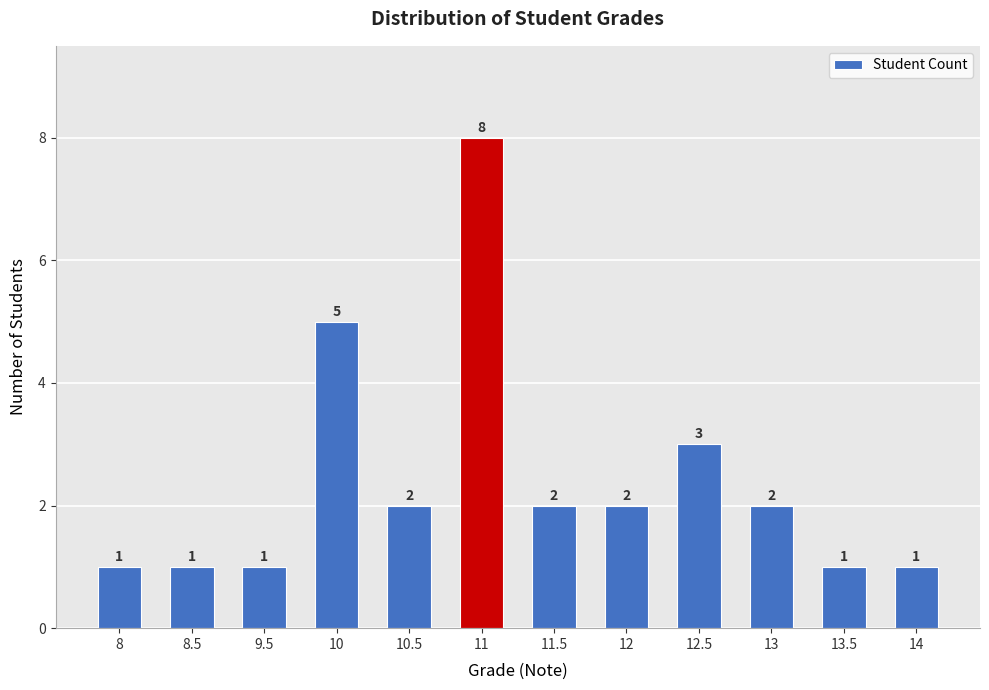

Reading left to right, extract all data points from this chart.

1	1	1	5	2	8	2	2	3	2	1	1